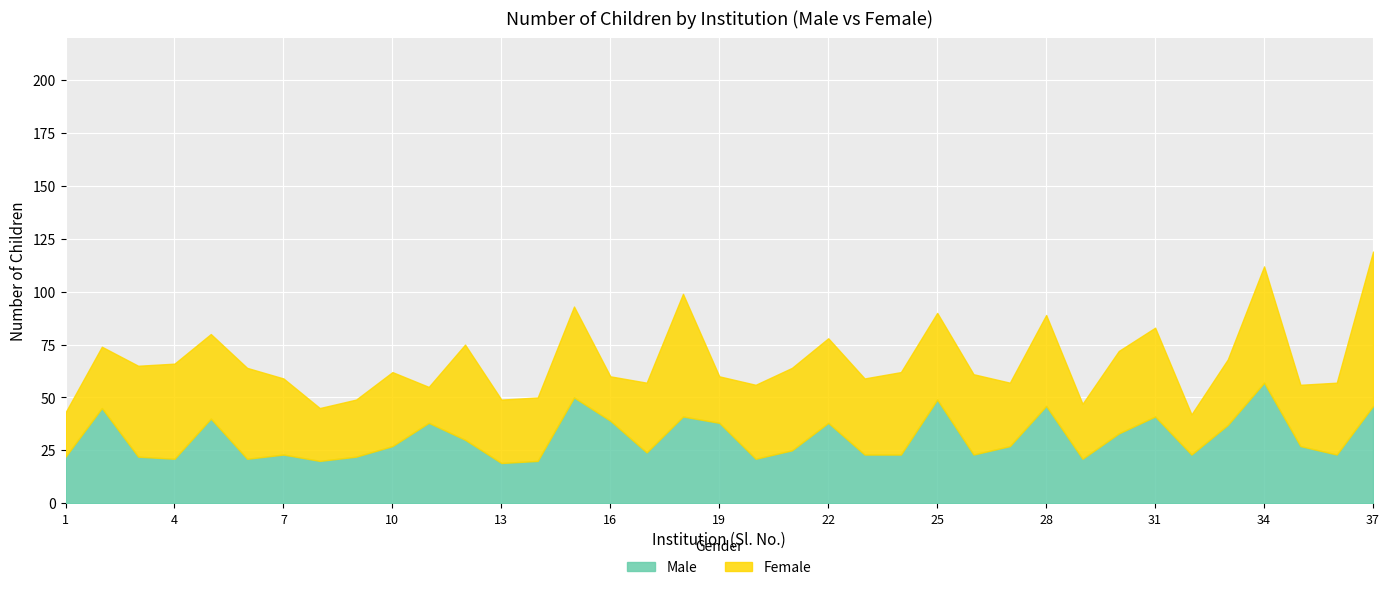

List the labels in order of Male value, smallest first.

13, 8, 14, 4, 6, 20, 29, 1, 3, 9, 7, 23, 24, 26, 32, 36, 17, 21, 10, 27, 35, 12, 30, 33, 11, 19, 22, 16, 5, 18, 31, 2, 28, 37, 25, 15, 34